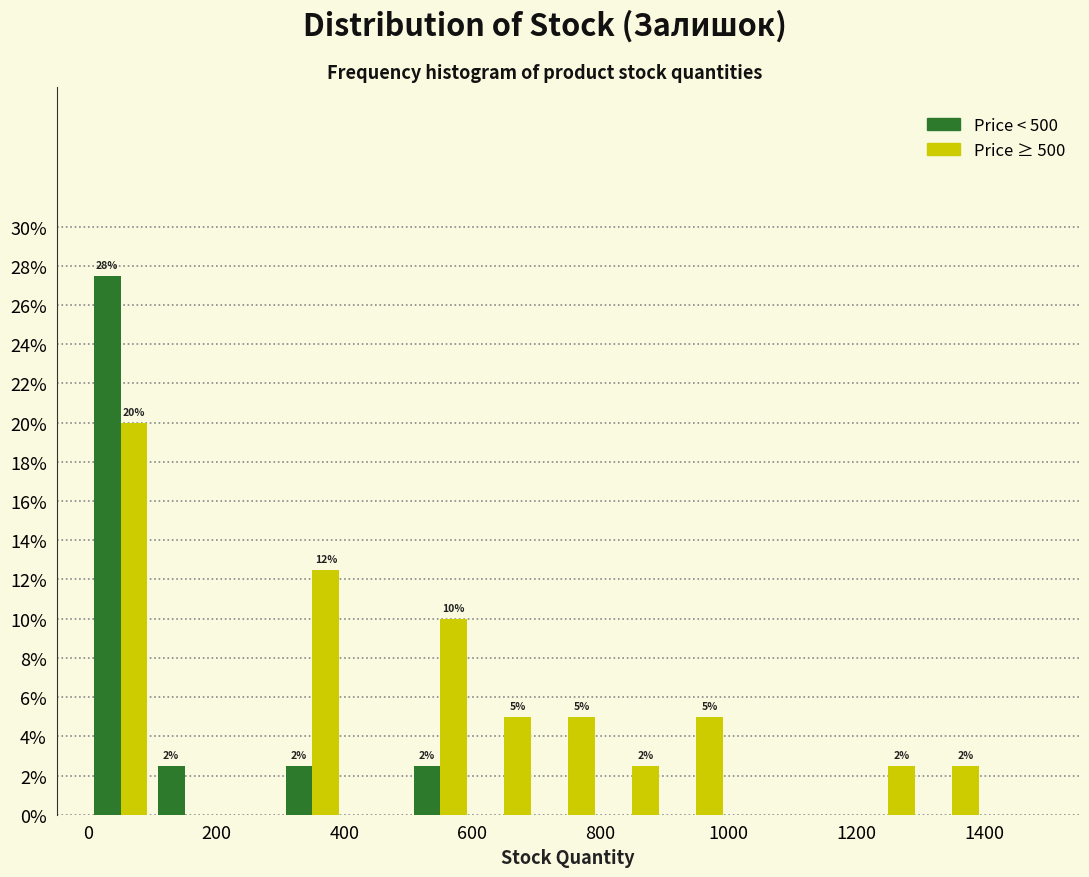

In the Price < 500 series, which range on the x-axis has the tallest bar?

0 to 100